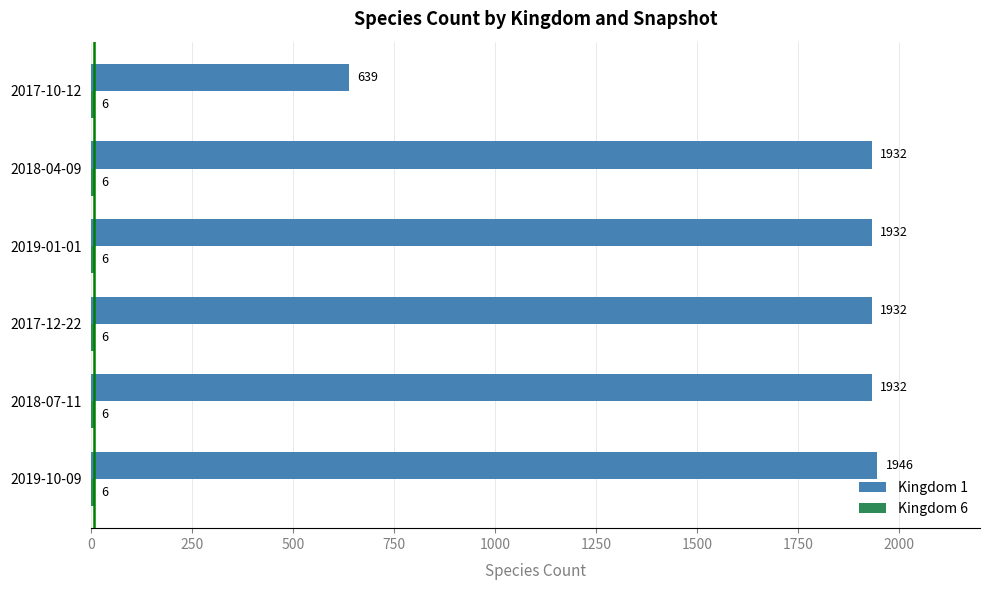

What is the sum of the Kingdom 1 values at 2017-12-22 and 2018-07-11?

3864